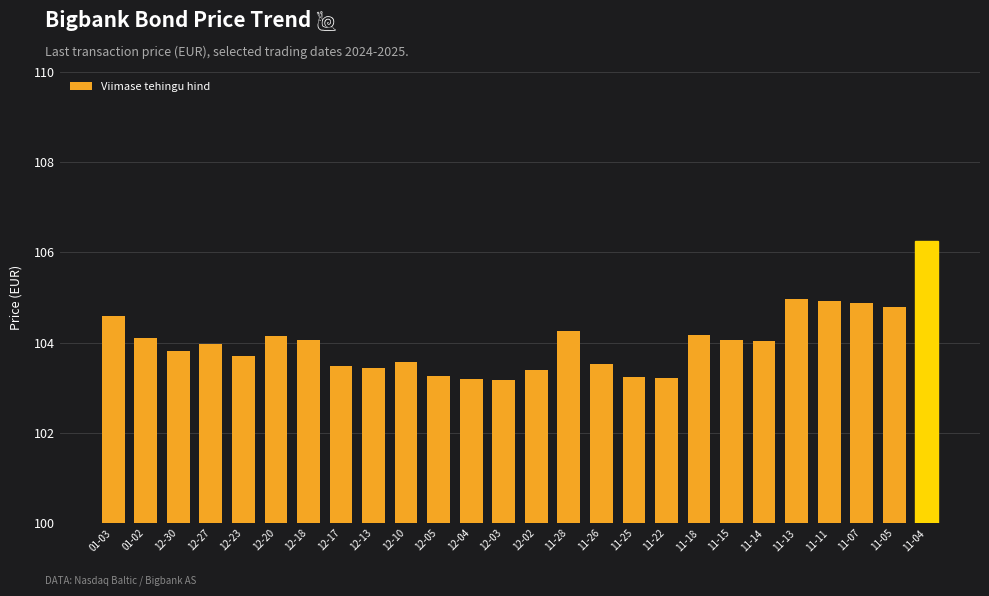

Approximately how many times larger is the value at 12-03 compared to 11-11?

1.0